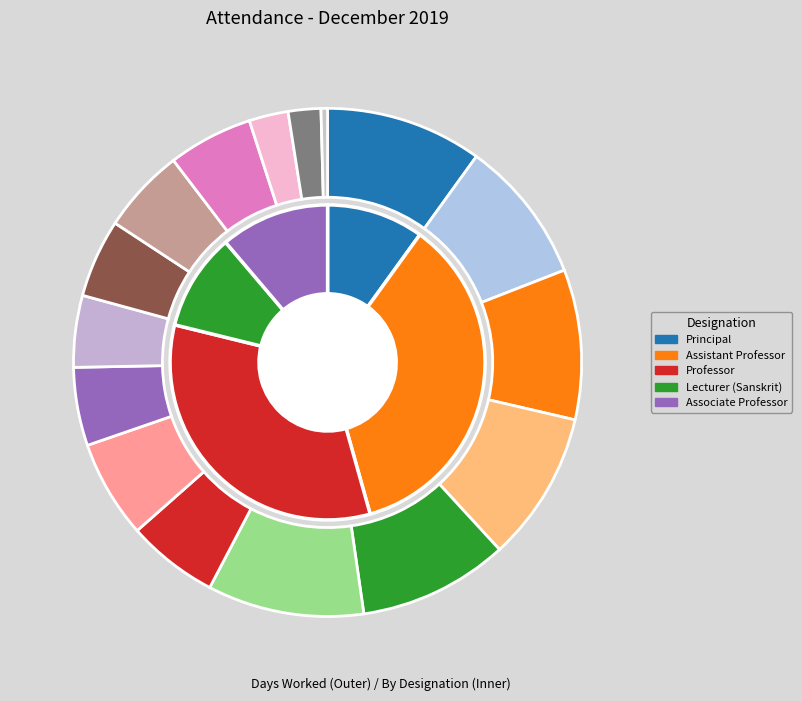

To the nearest percent, what is the combined percentage of Dr.Shashank Muralidharan and Dr.Manjusha A T?

12%